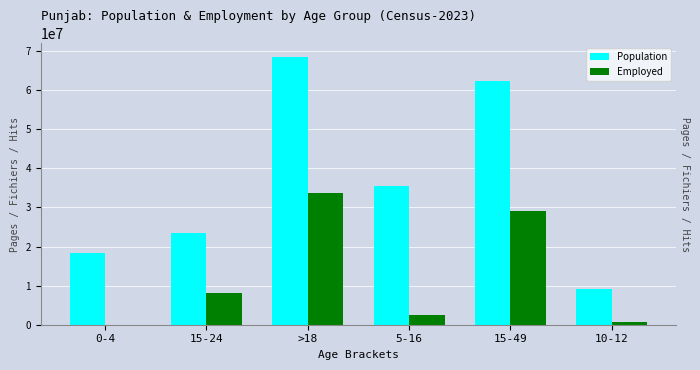

Rank the categories by Employed value from highest to lowest.

>18, 15-49, 15-24, 5-16, 10-12, 0-4